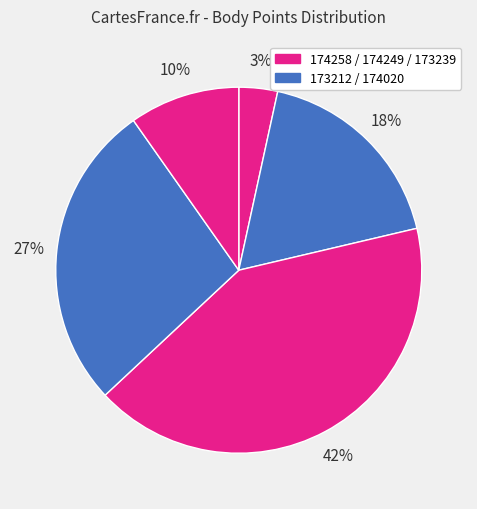

Rank the categories by value from highest to lowest.

173212, 174020, 174249, 173239, 174258